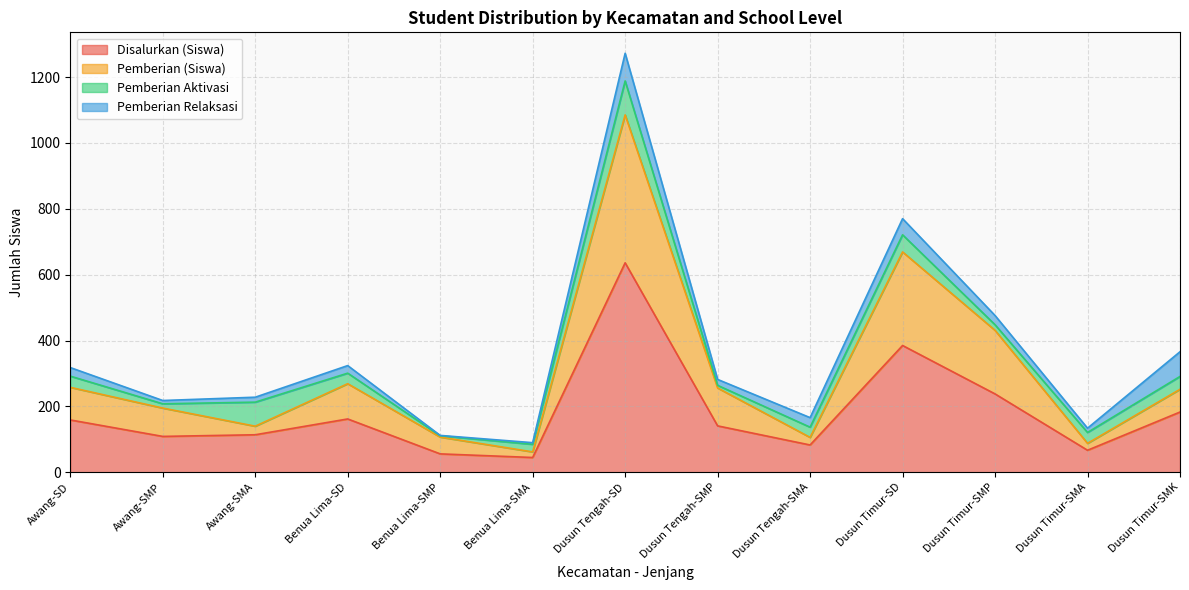

Which category has the lowest value in the Pemberian (Siswa) series?

Benua Lima-SMA